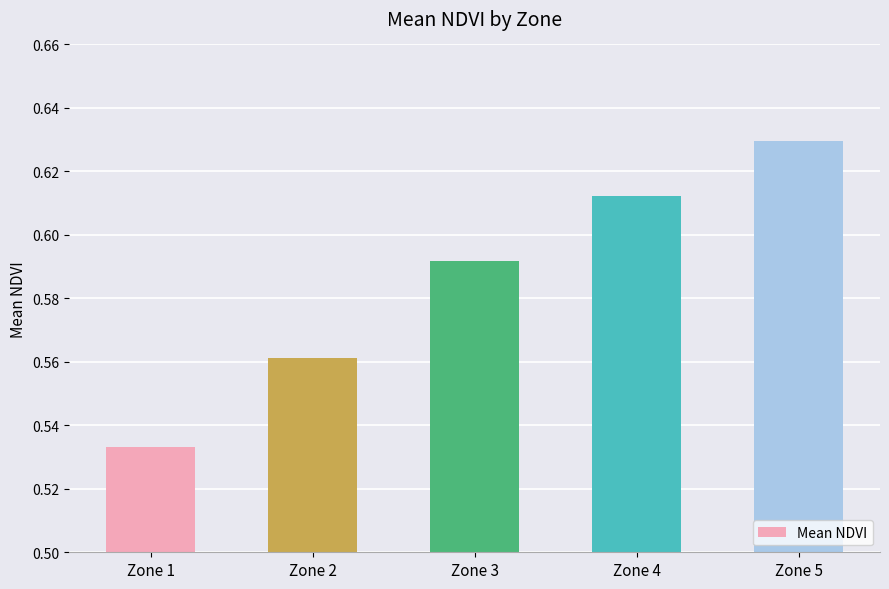

Which label corresponds to the smallest value in the chart?

Zone 1